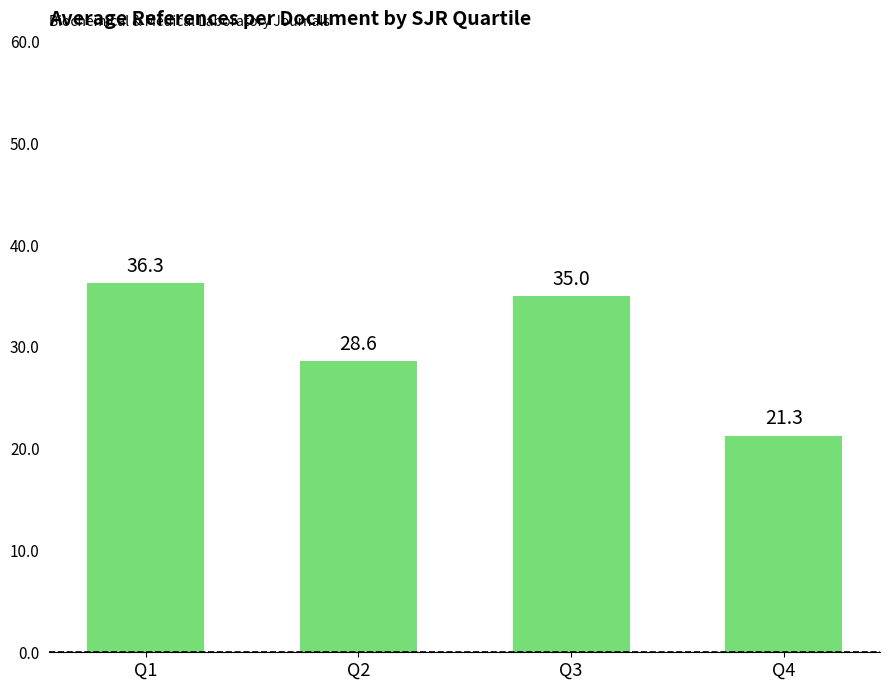

What is the sum of the values at Q2 and Q3?

63.6